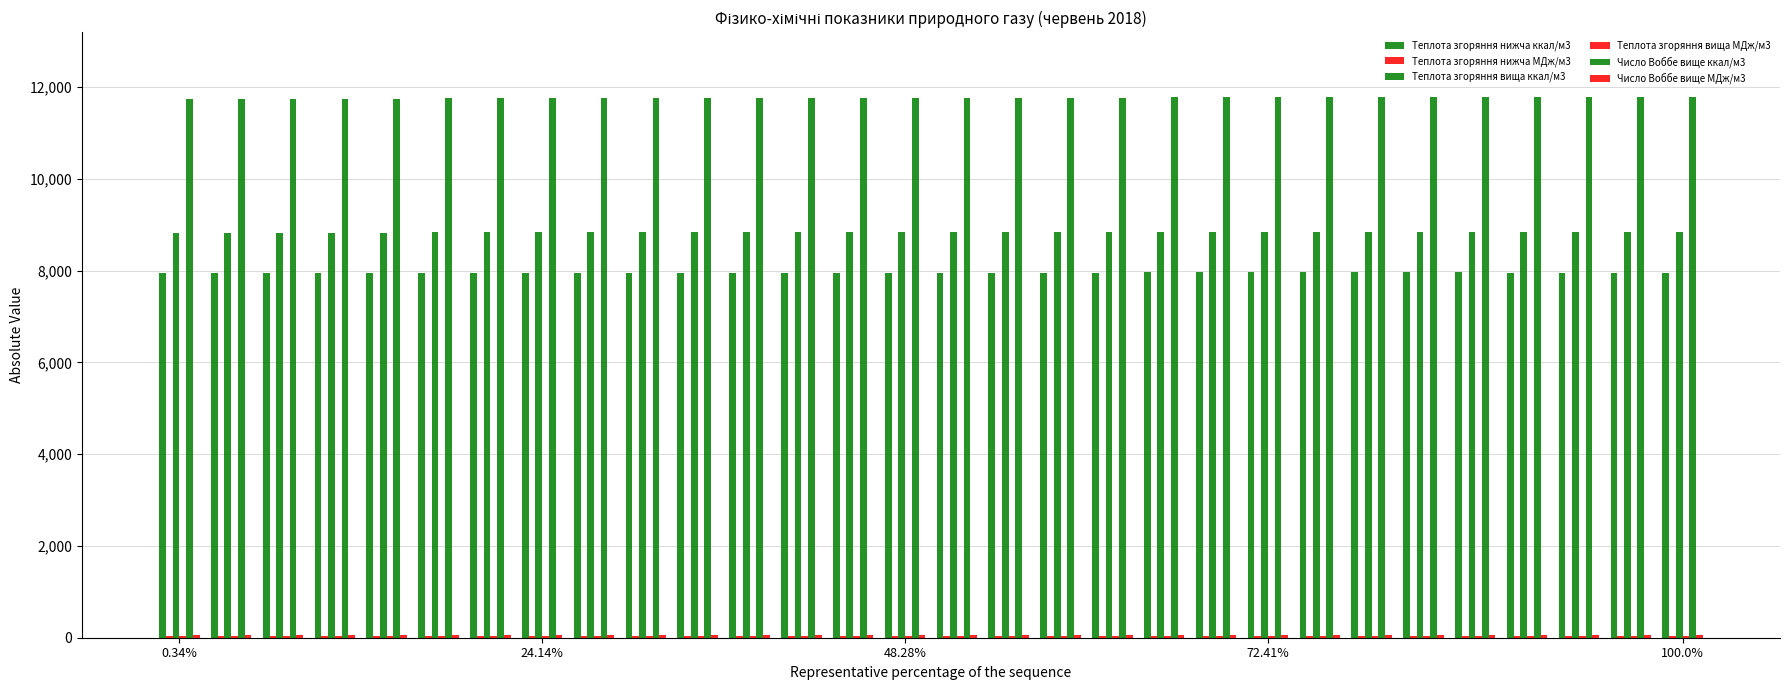

How many data points does each series have?

30